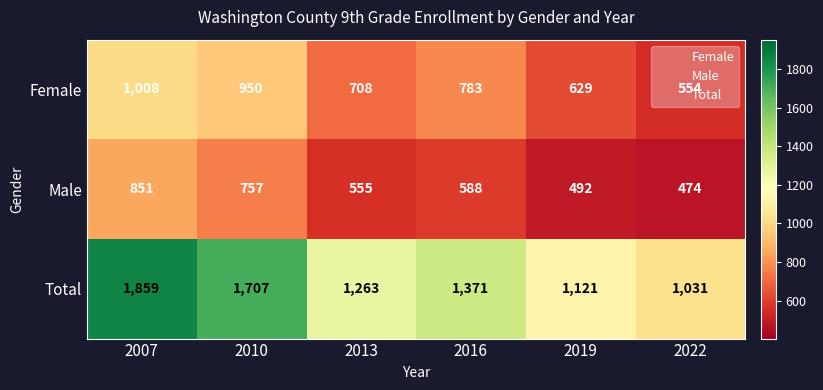

What is the difference between the second highest and second lowest values in the Female series?

321